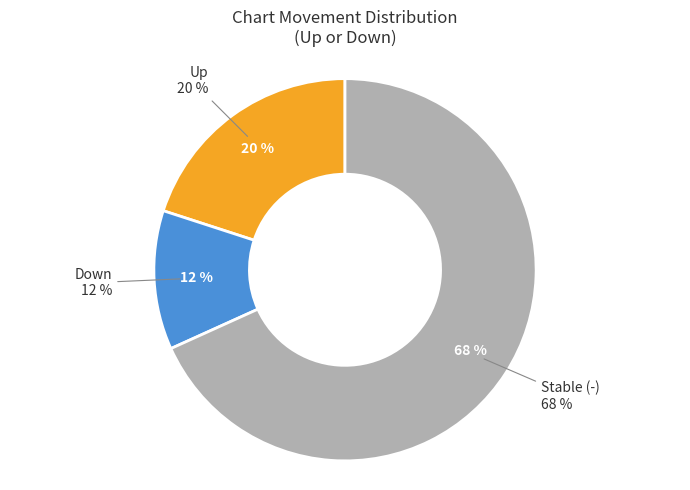

What portion of the pie excludes up?

80.0%